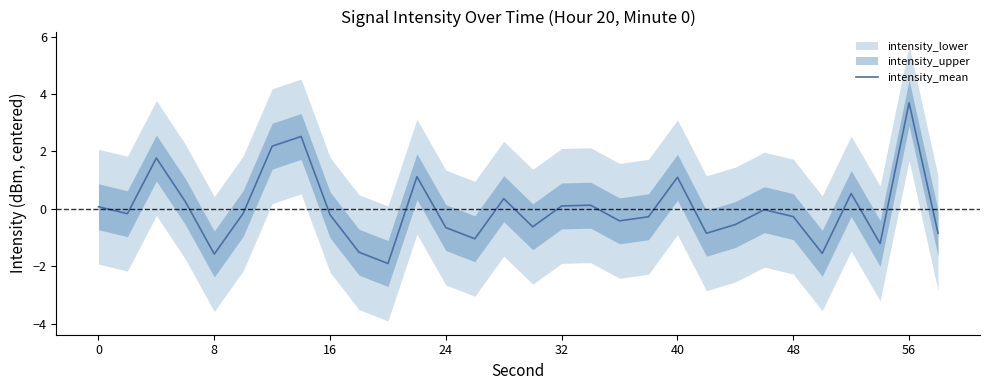

At which label does intensity_mean reach its peak?

56